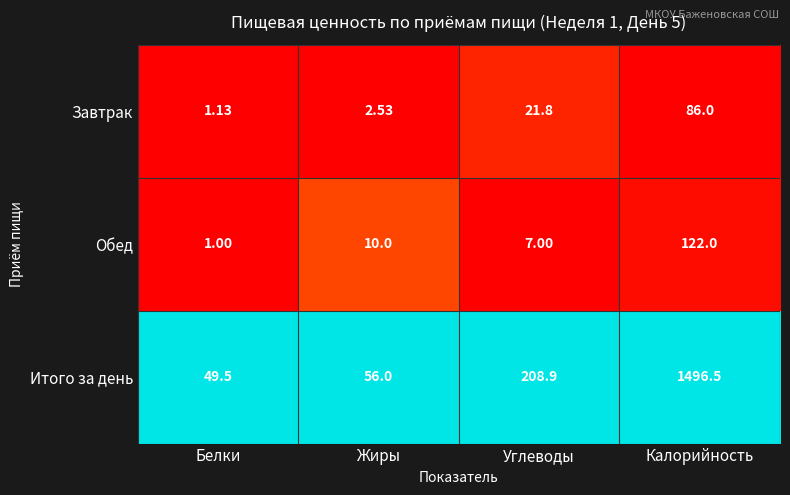

How many data points in Итого за день are above 208?

2